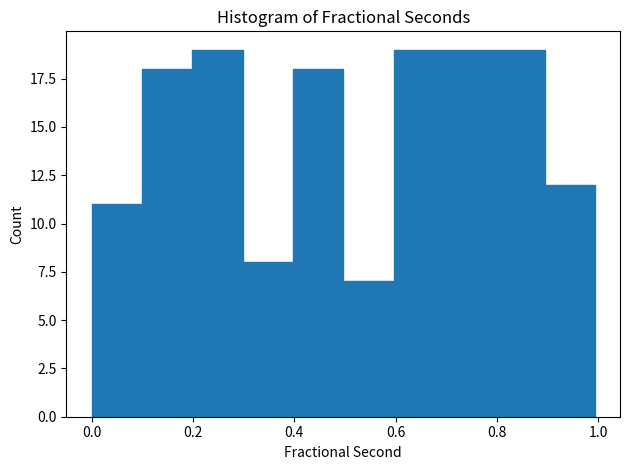

Reading left to right, list every bar in this chart as the range it spans on the x-axis followed by its height. Neither the bar edges nor the heights are printed on the chart, so give them approximately, as read against the axes.

0.0 to 0.1: 11
0.1 to 0.2: 18
0.2 to 0.3: 19
0.3 to 0.4: 8
0.4 to 0.5: 18
0.5 to 0.6: 7
0.6 to 0.7: 19
0.7 to 0.8: 19
0.8 to 0.9: 19
0.9 to 1.0: 12